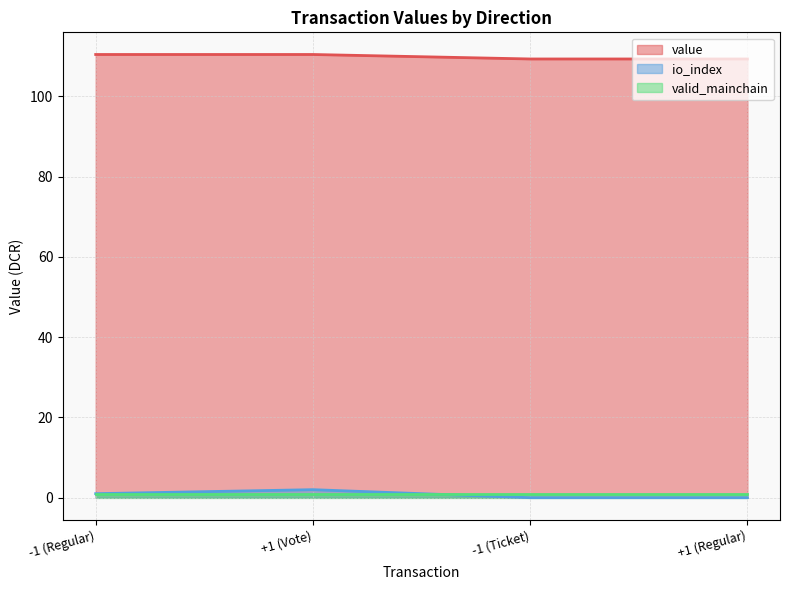

Which series has the largest total across all categories?

value